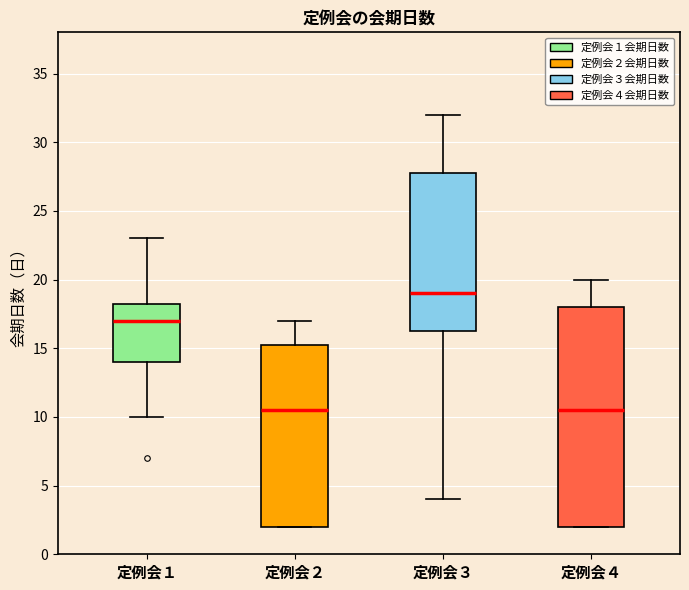

Which box is the tallest, from its lower edge to its upper edge?

定例会４